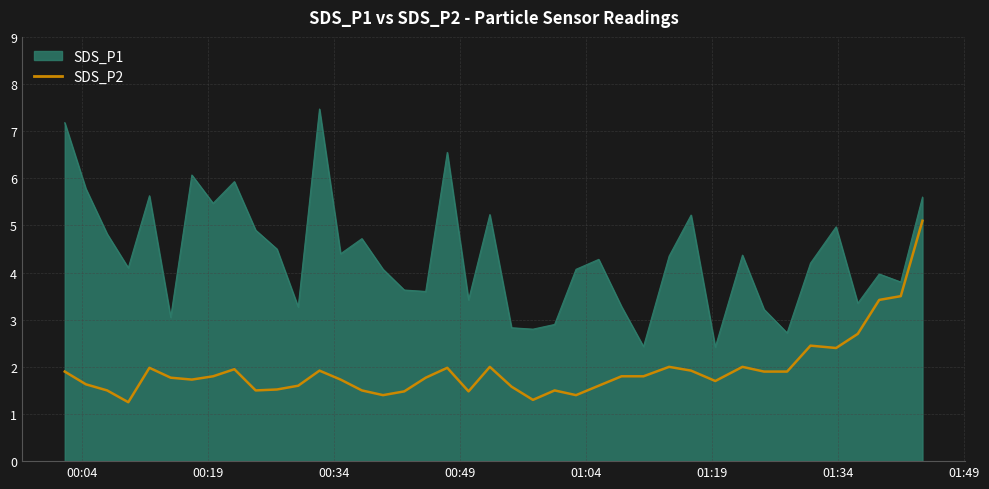

True or false: SDS_P1 and SDS_P2 cross at least once.

False